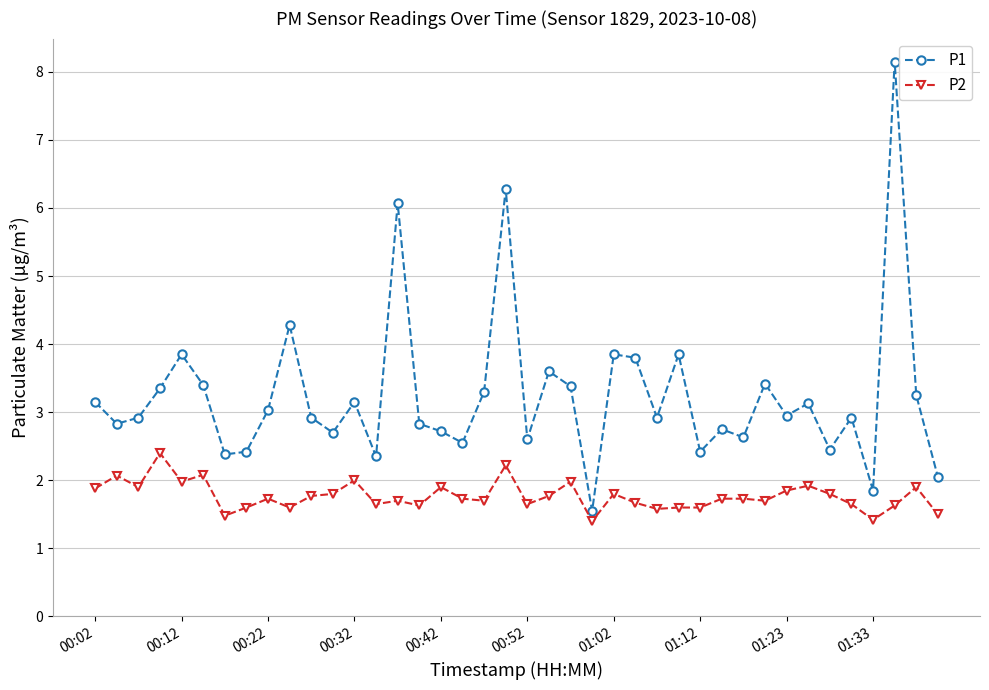

What is the minimum value shown in the chart?

1.4